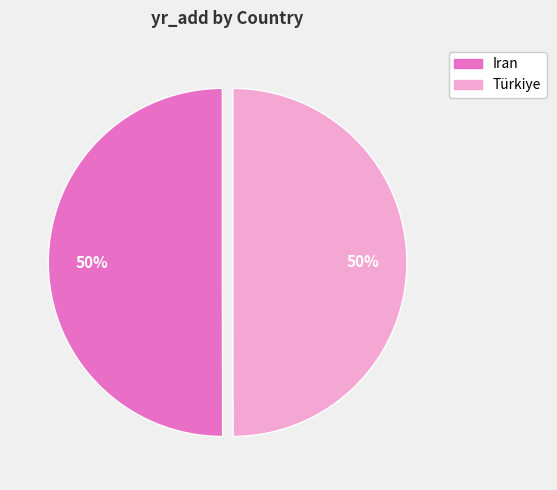

Combined, do Iran and Türkiye account for over 50%?

Yes